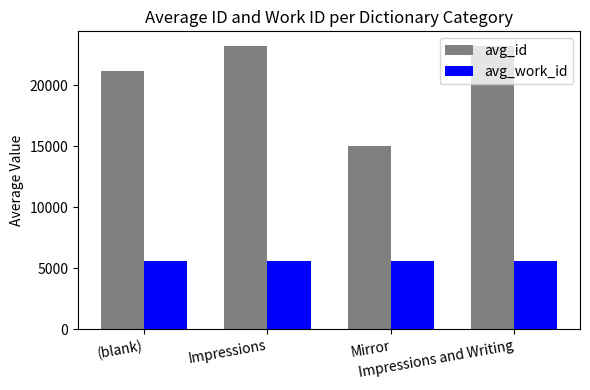

Which series has the largest range (max minus min)?

avg_id